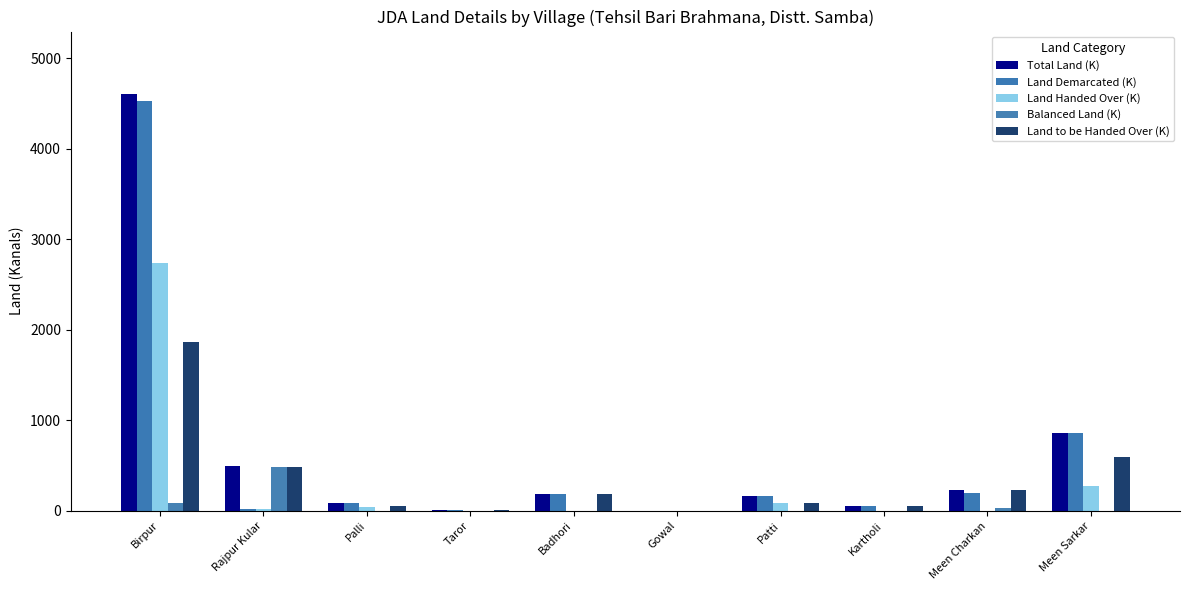

Where does the Land Demarcated (K) series first go above 167?

Birpur